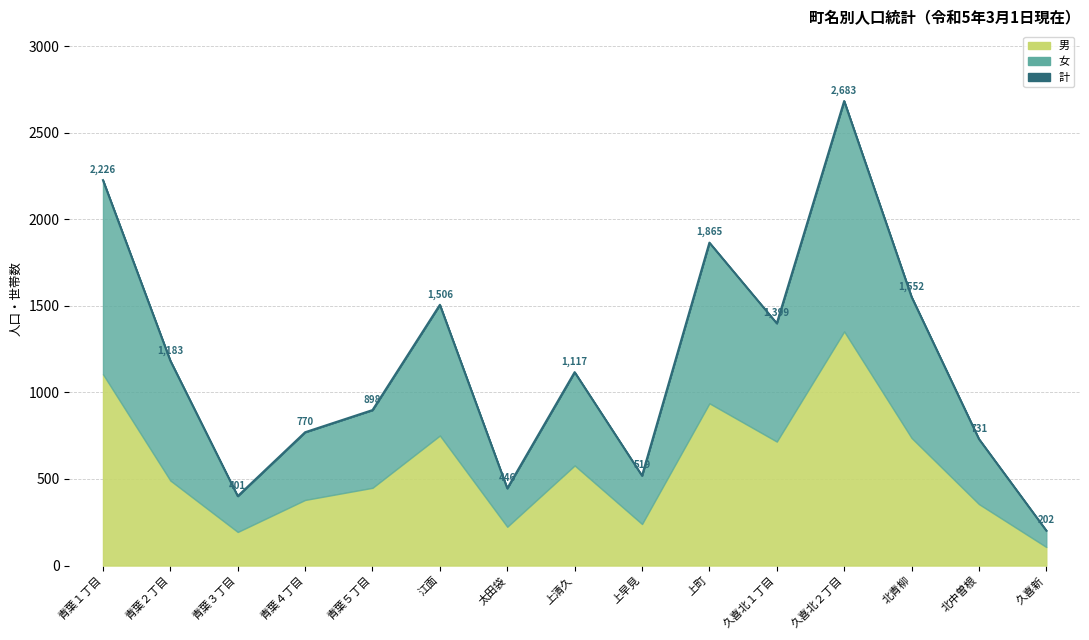

What is the difference between the maximum and second lowest values?

2282